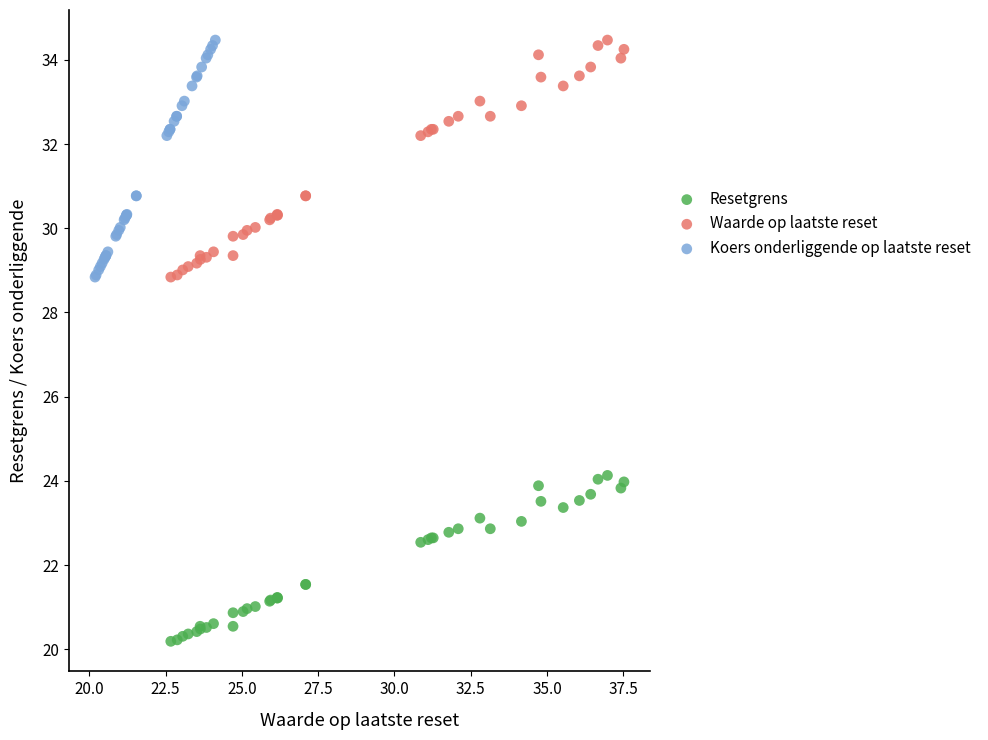

Which series reaches the minimum Y coordinate?

Resetgrens